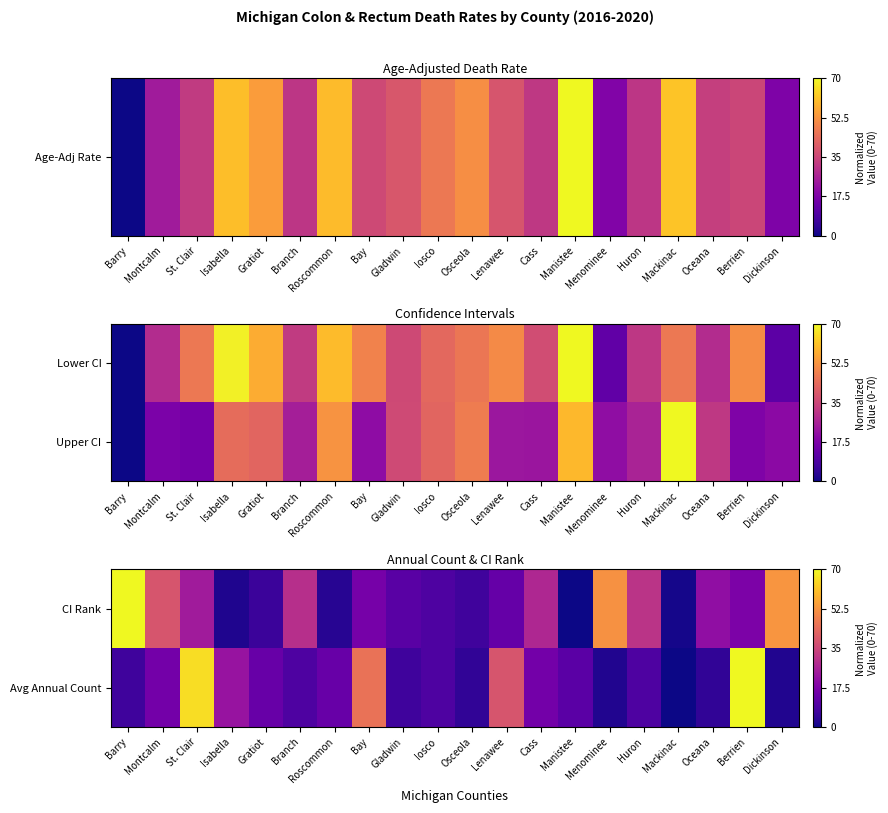

At which label does Avg Annual Count reach its minimum?

Mackinac